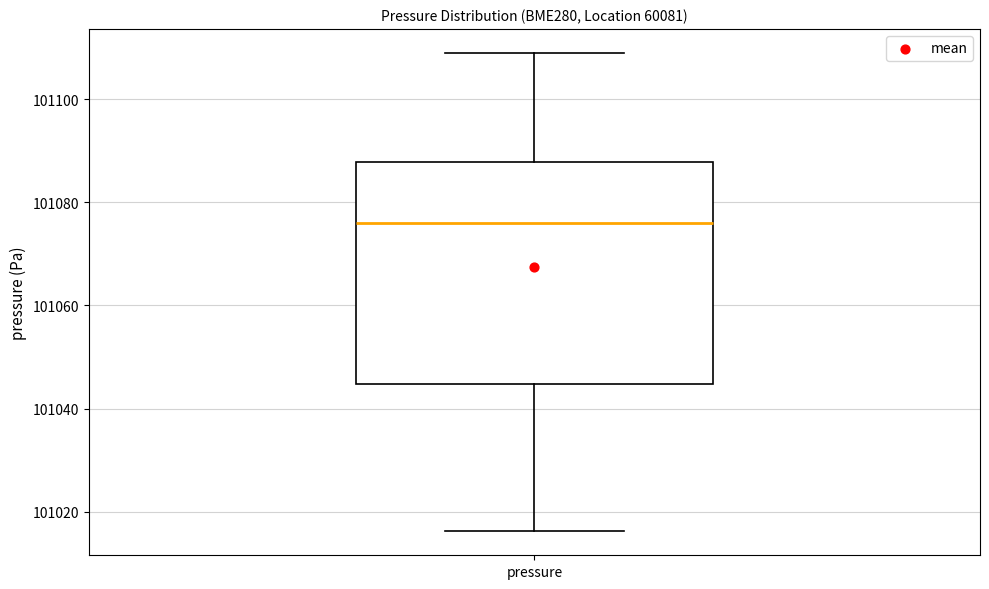

Transcribe this box plot: give where the median line is, the range the box spans, and where the two whiskers end, as read against the y-axis. The values are not printed on the chart, so give them approximately, as read against the axis.

median 101076, box 101044 to 101088, whiskers 101016 to 101110